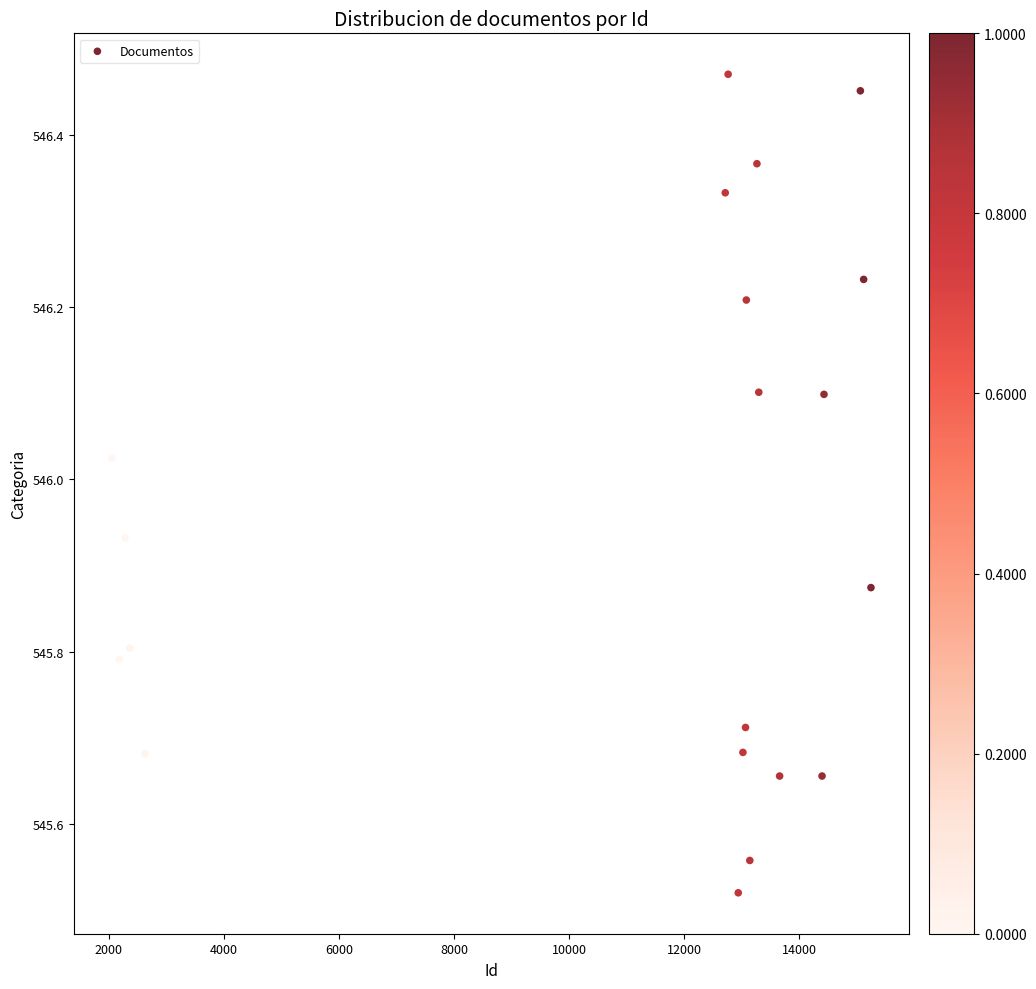

What is the range of X values (max minus min)?

13199.7